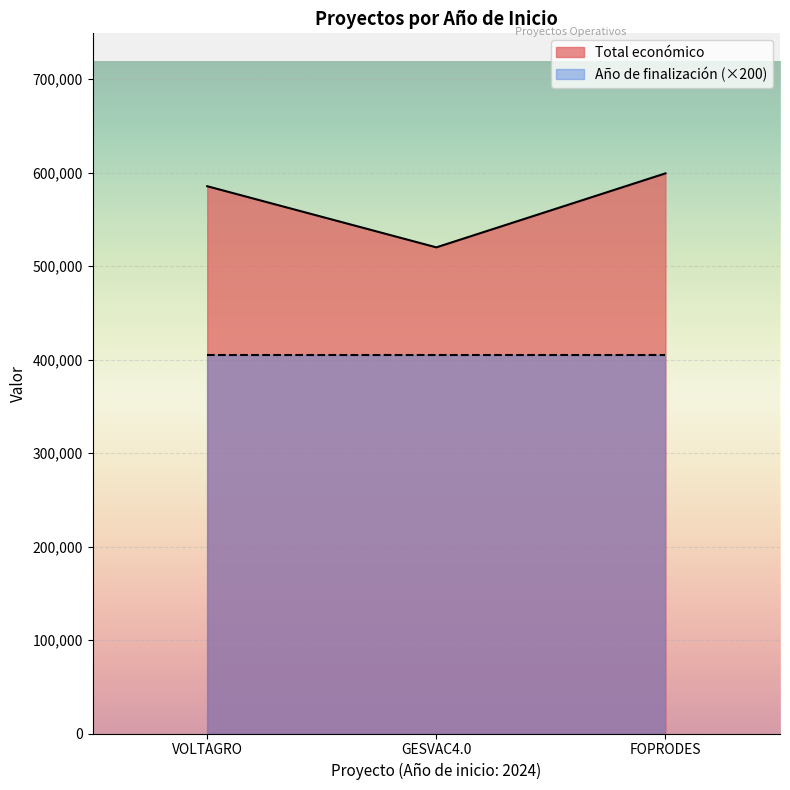

Is it true that the value at 2024 is 599211?

True